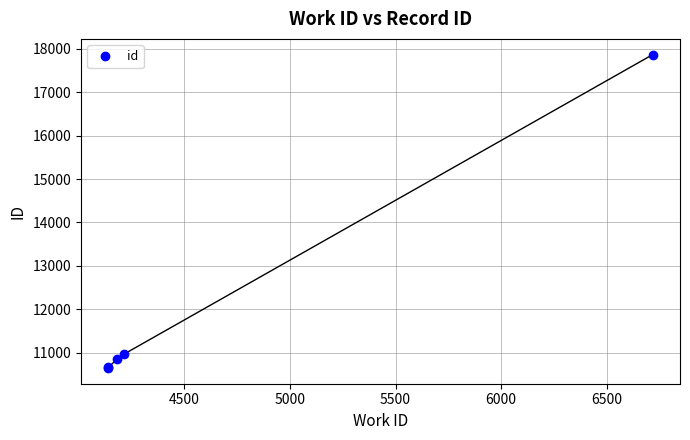

What is the difference between the maximum and minimum values?

7217